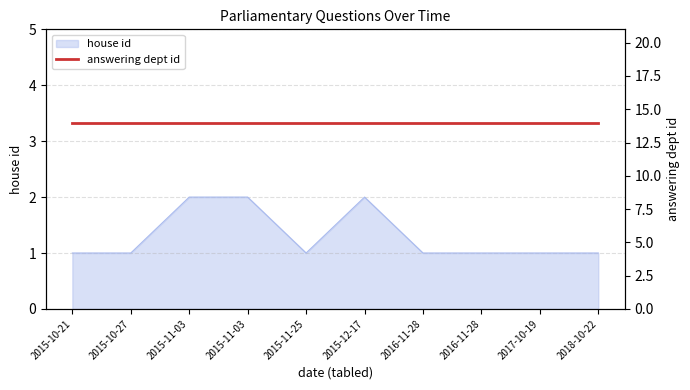

Reading left to right, transcribe all the data shown in this chart.

1	1	2	2	1	2	1	1	1	1